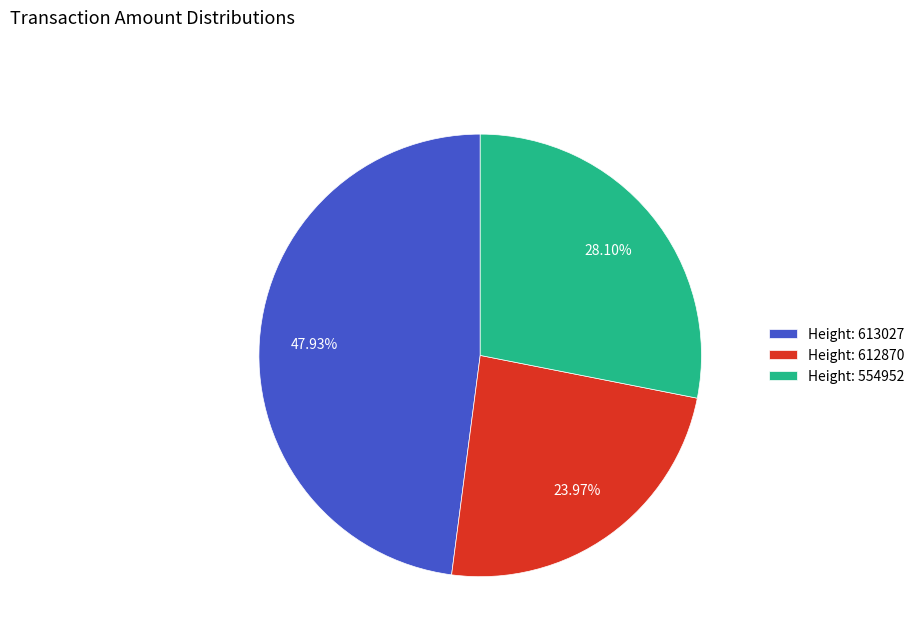

Which has a higher value, Height: 612870 or Height: 554952?

Height: 554952